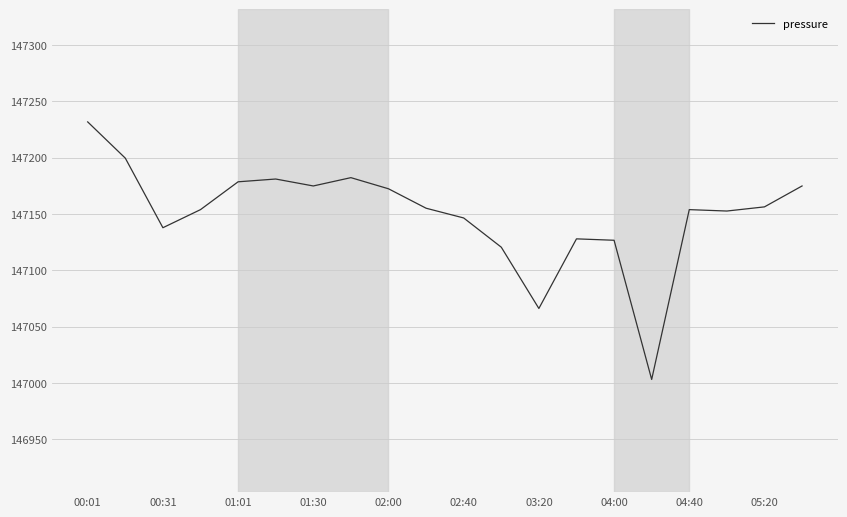

What is the difference between the maximum and minimum values?

228.6